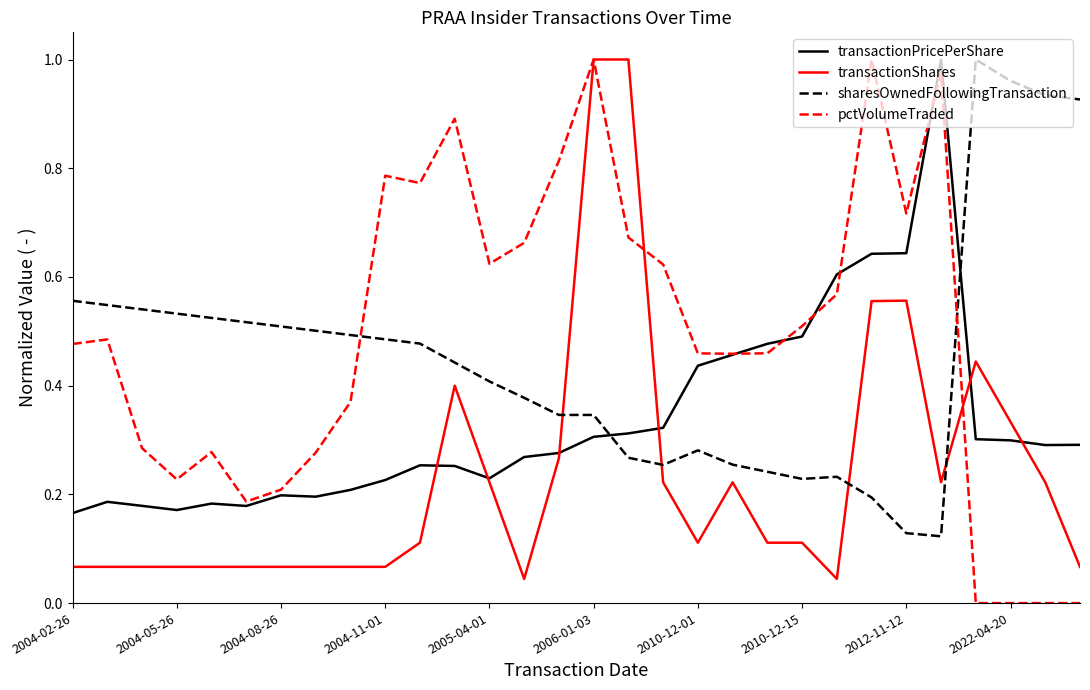

True or false: transactionPricePerShare has more than 2 points higher than both neighbors.

True